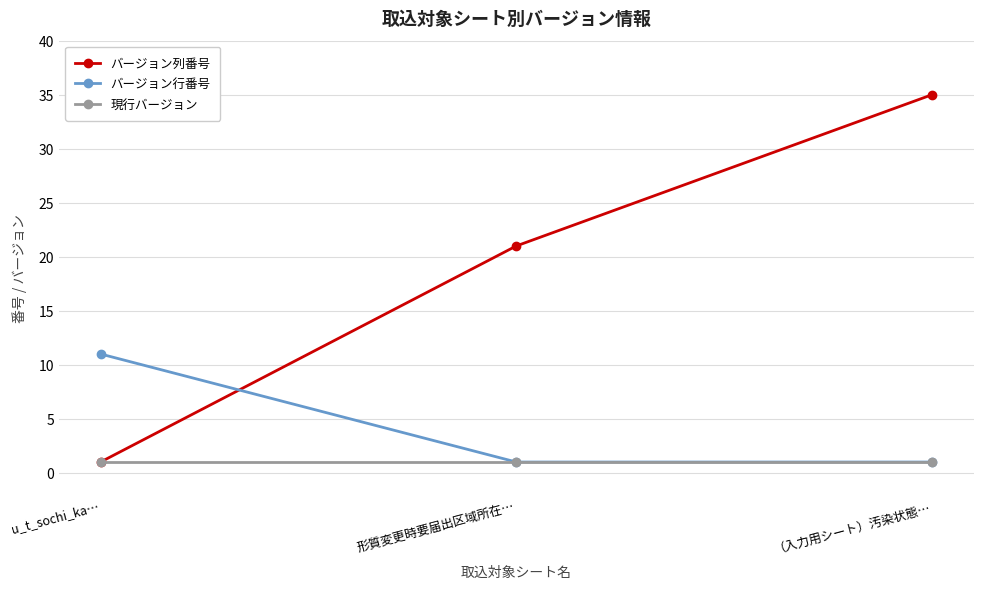

List the series in order of their peak value, lowest first.

現行バージョン, バージョン行番号, バージョン列番号